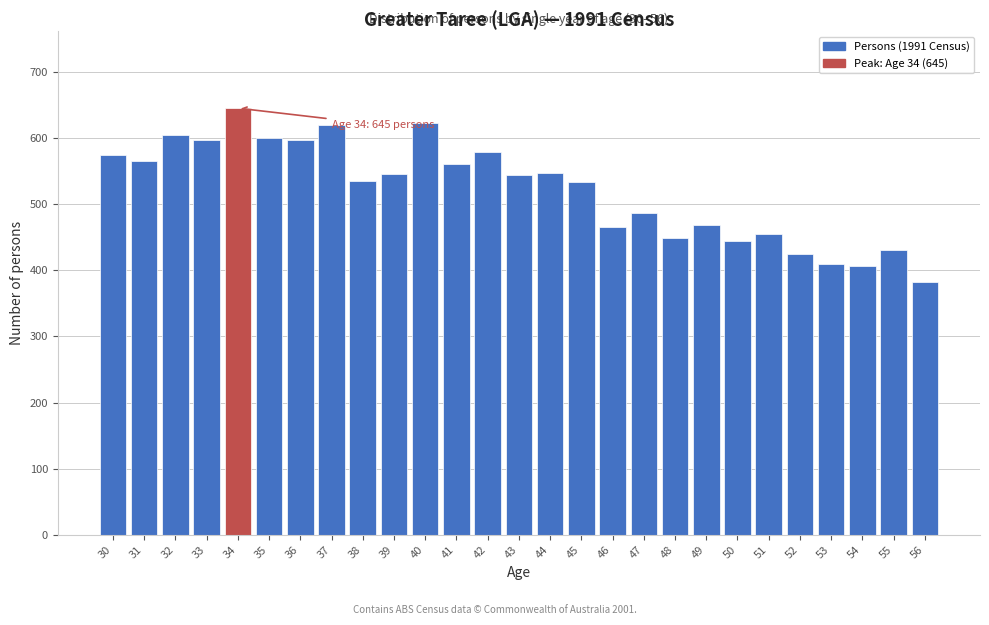

What is the difference between the maximum and second lowest values?

239